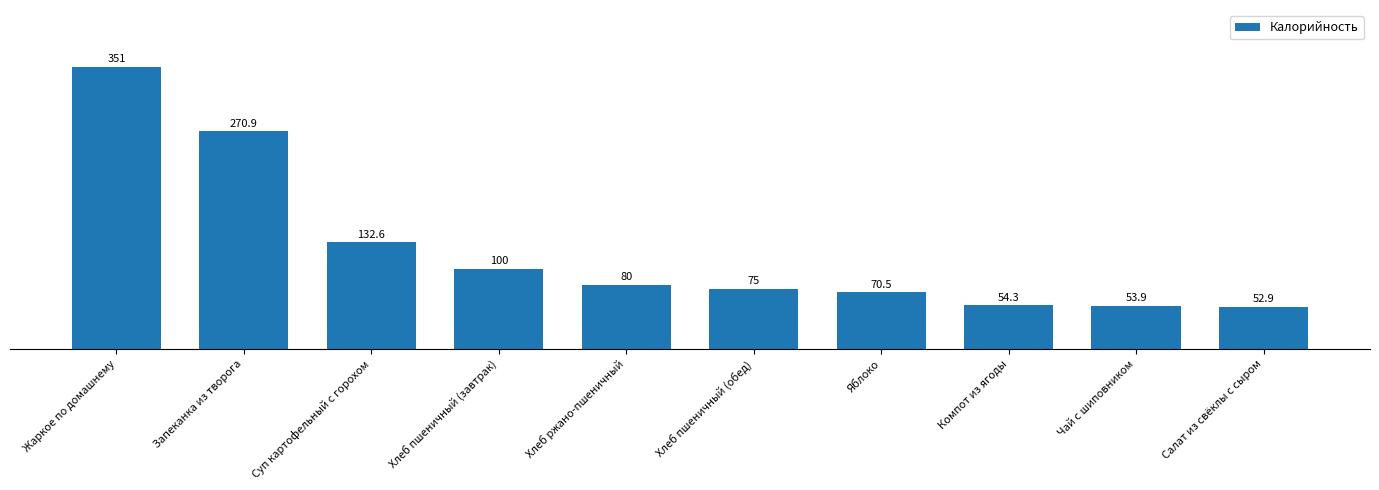

Rank the categories by value from highest to lowest.

Жаркое по домашнему, Запеканка из творога, Суп картофельный с горохом, Хлеб пшеничный (завтрак), Хлеб ржано-пшеничный, Хлеб пшеничный (обед), Яблоко, Компот из ягоды, Чай с шиповником, Салат из свёклы с сыром